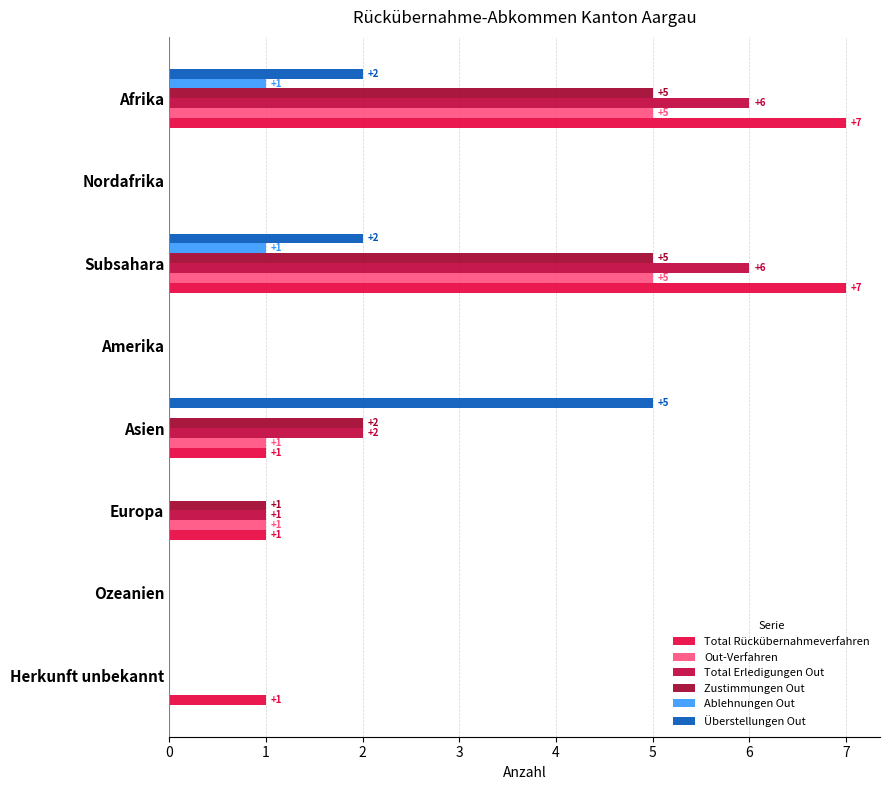

Where is Zustimmungen Out nearest to the value 2?

Asien